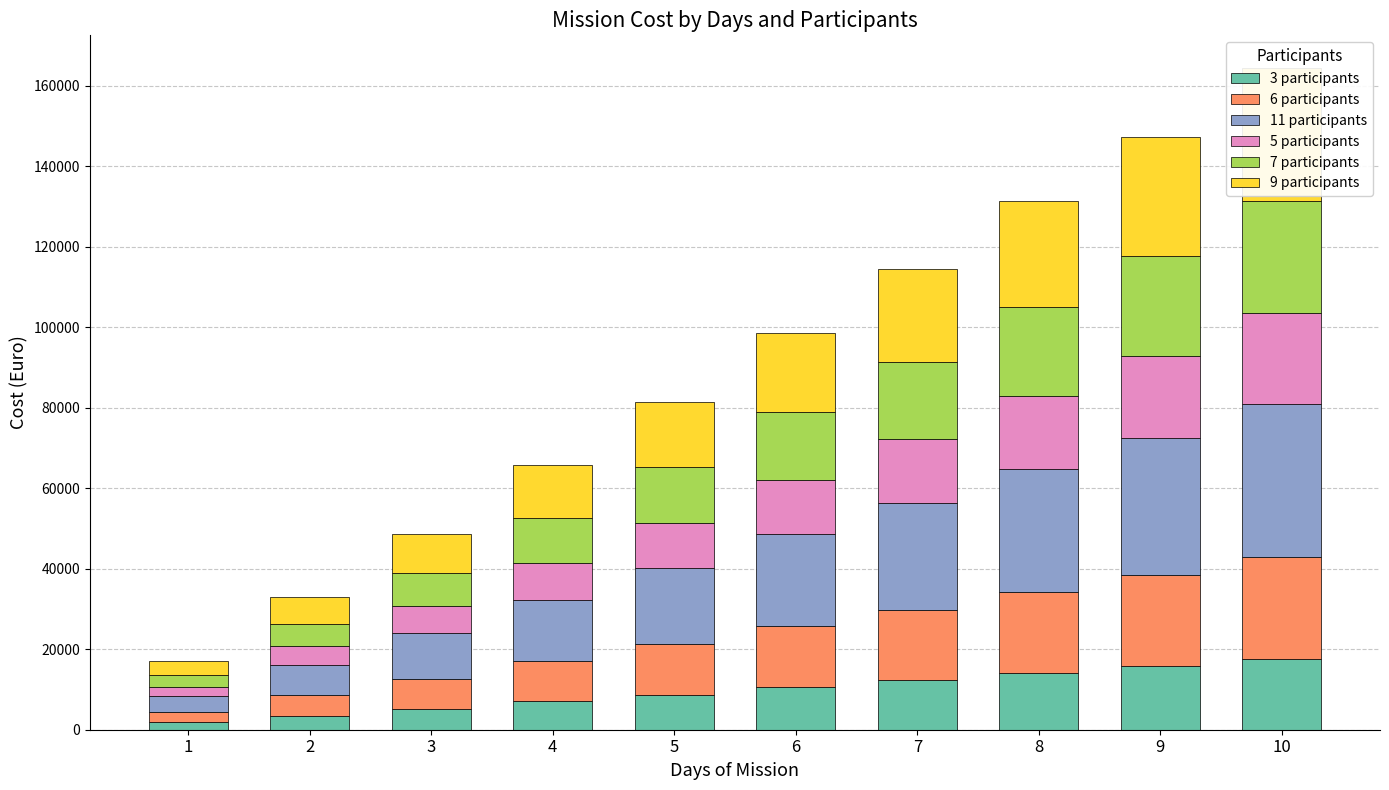

What is the value of the 6 participants bar at the 3rd from the left?

7488.1